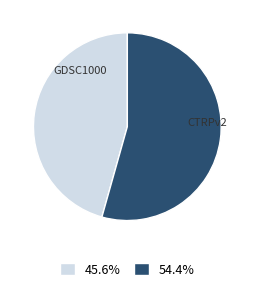

Is there any slice that represents more than half of the pie?

Yes